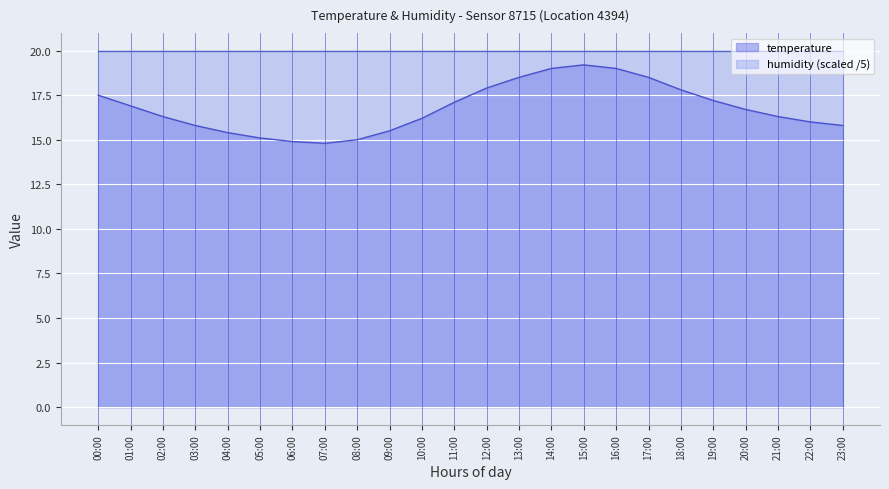

Between 19:00 and 03:00, which is larger?

19:00